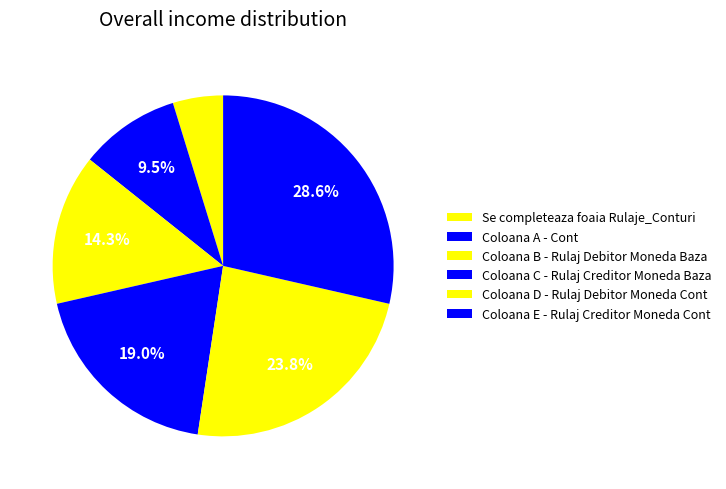

How many segments does this pie chart have?

6